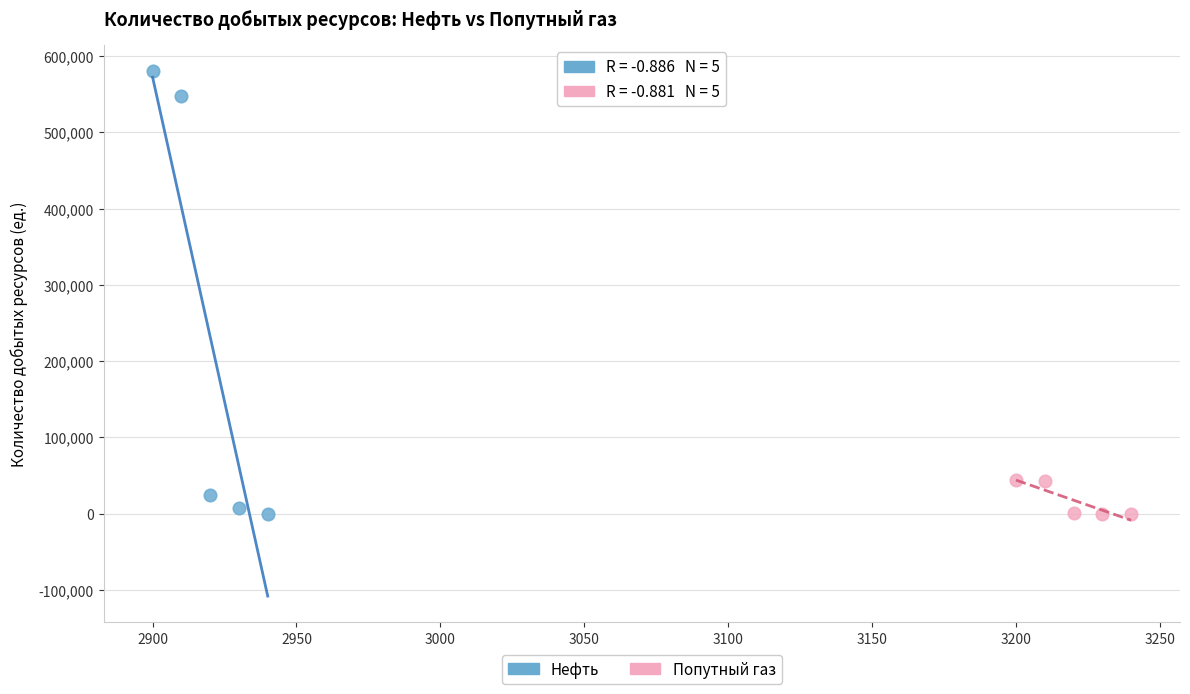

Which series reaches the maximum Y coordinate?

Нефть